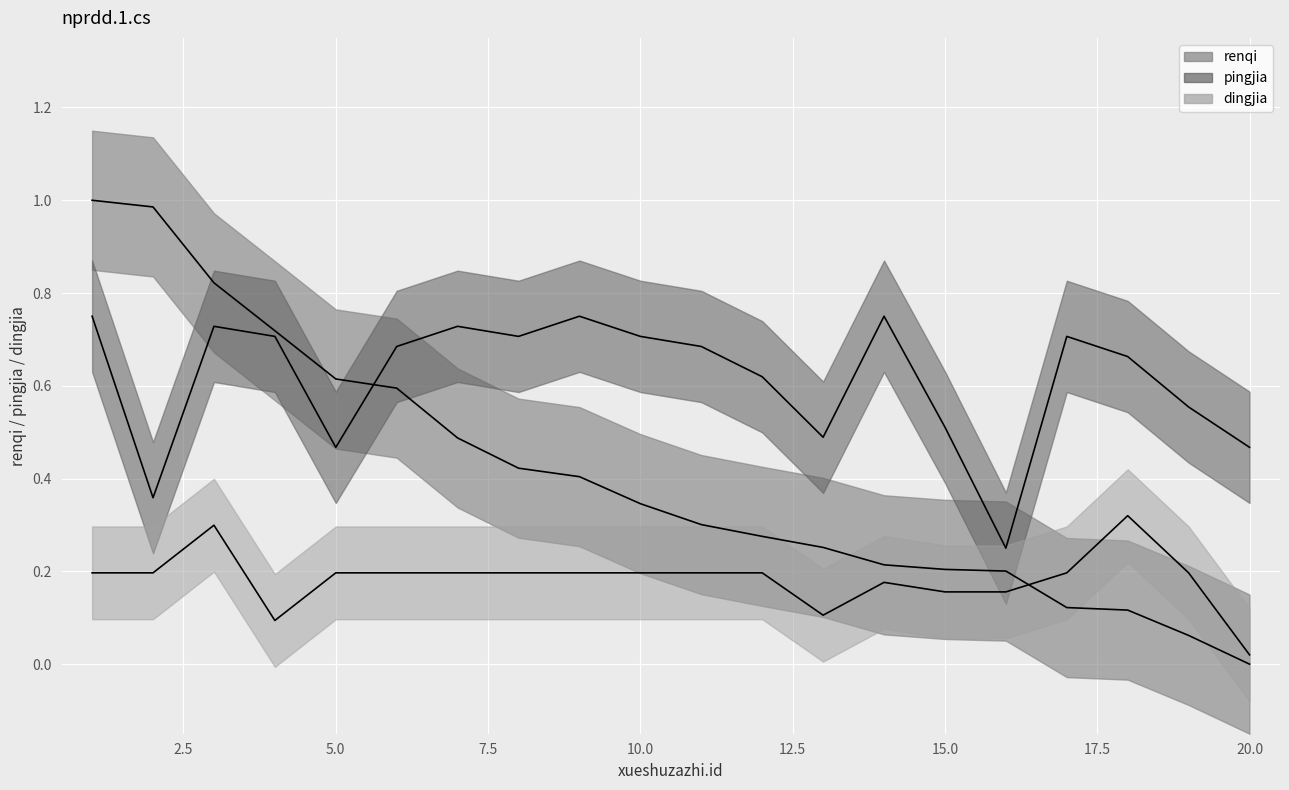

What is the maximum value shown in the chart?

1.0